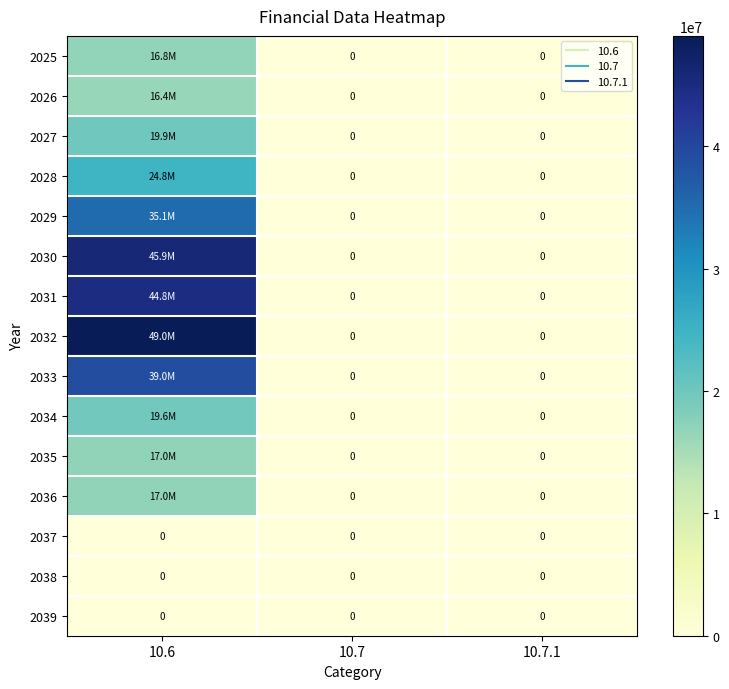

What is the difference between the maximum and minimum values in the 2035 series?

17000000